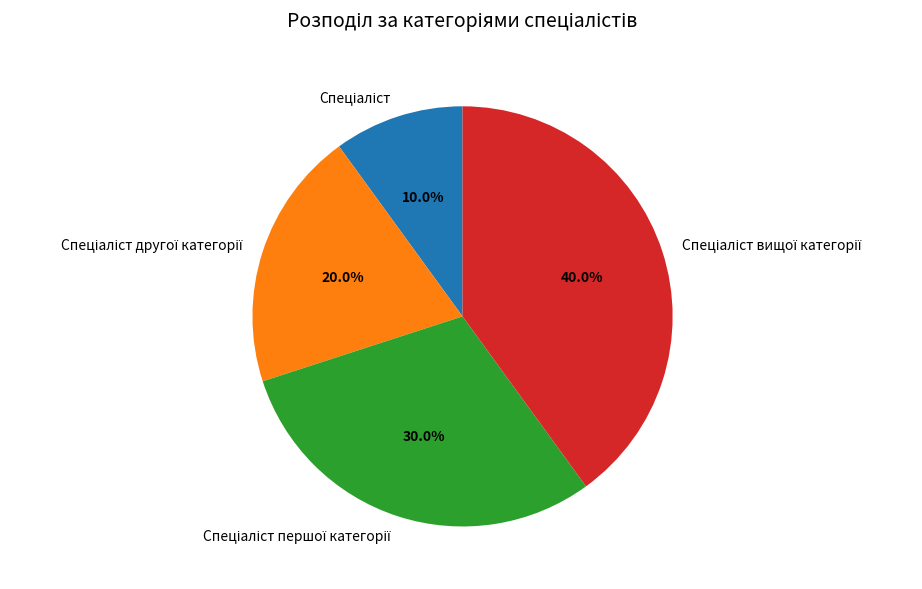

Is there any slice that represents more than half of the pie?

No